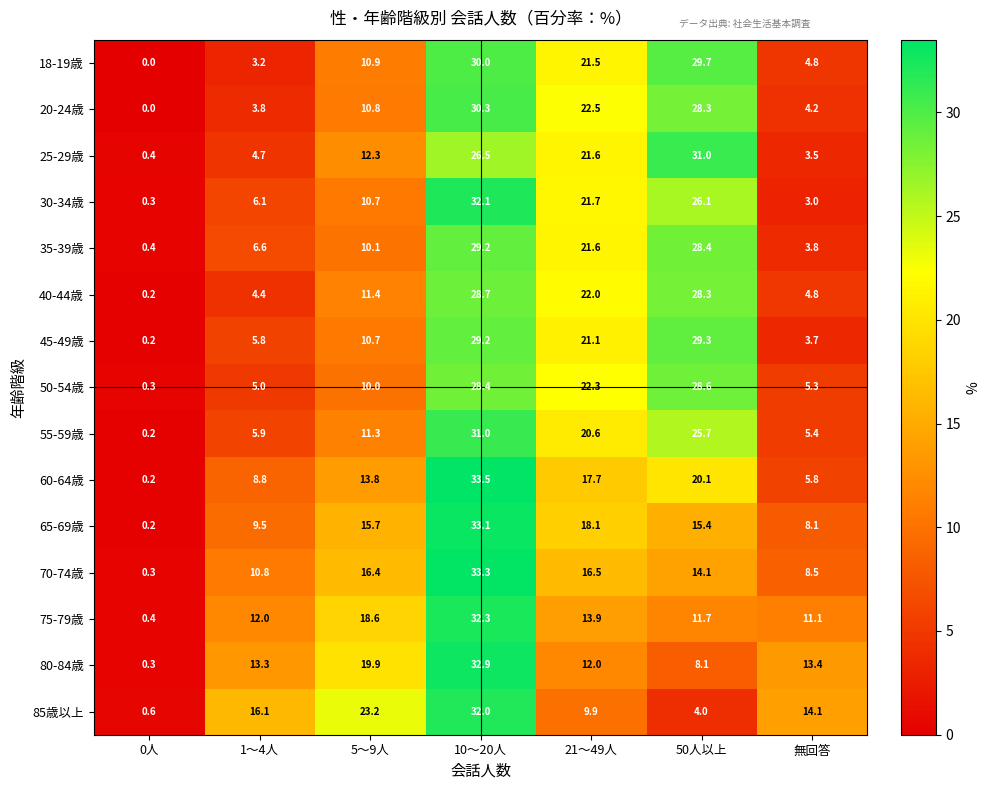

At how many categories does at least one series exceed 5?

6